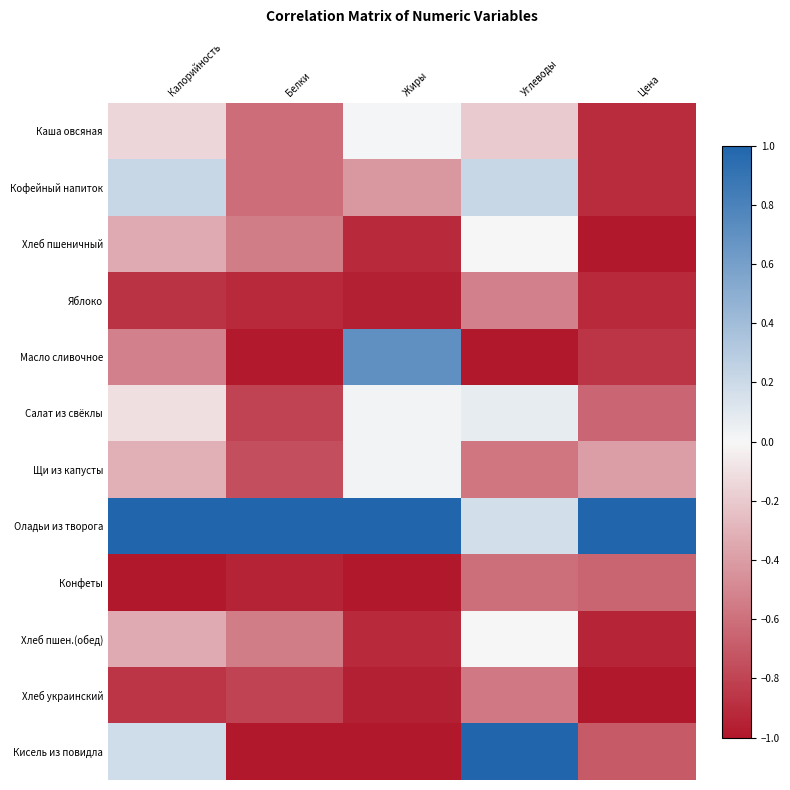

How many categories are shown in the chart?

5